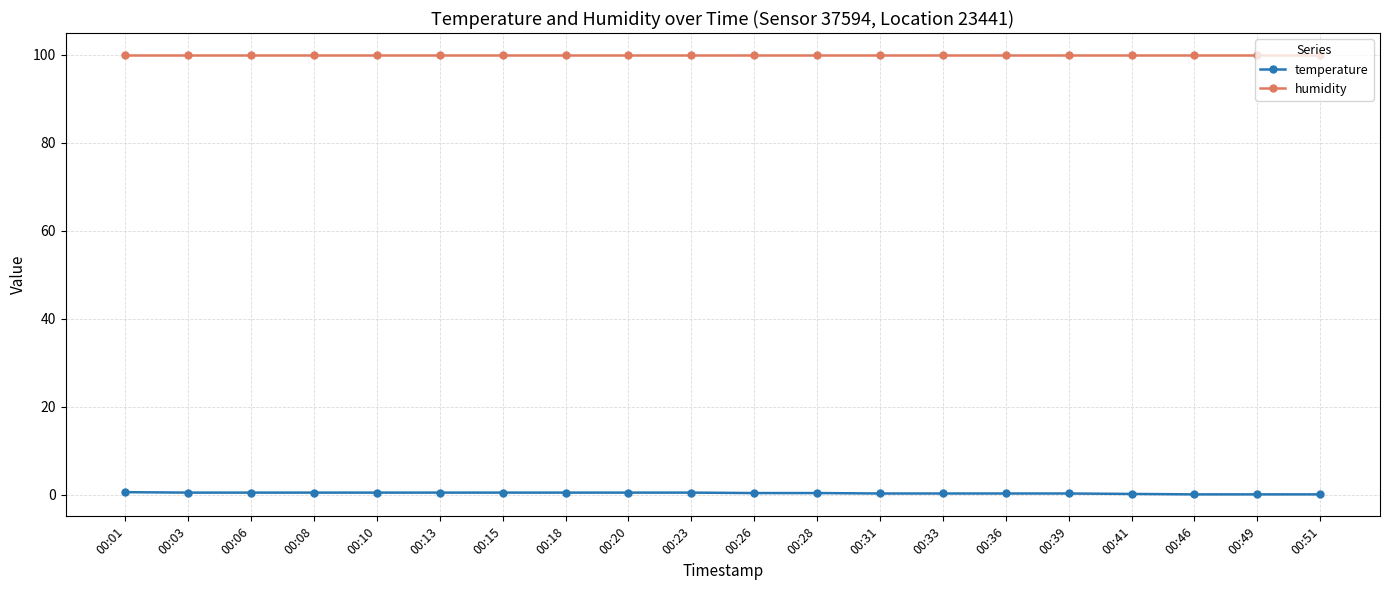

The value of humidity at 00:20 is 33.8. True or false?

False